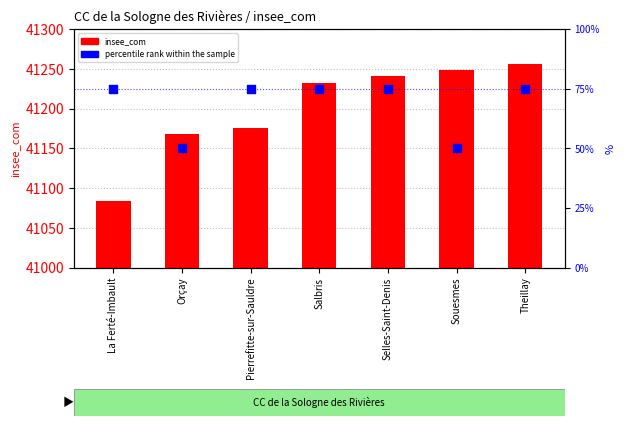

Which series has the widest spread of Y values?

insee_com